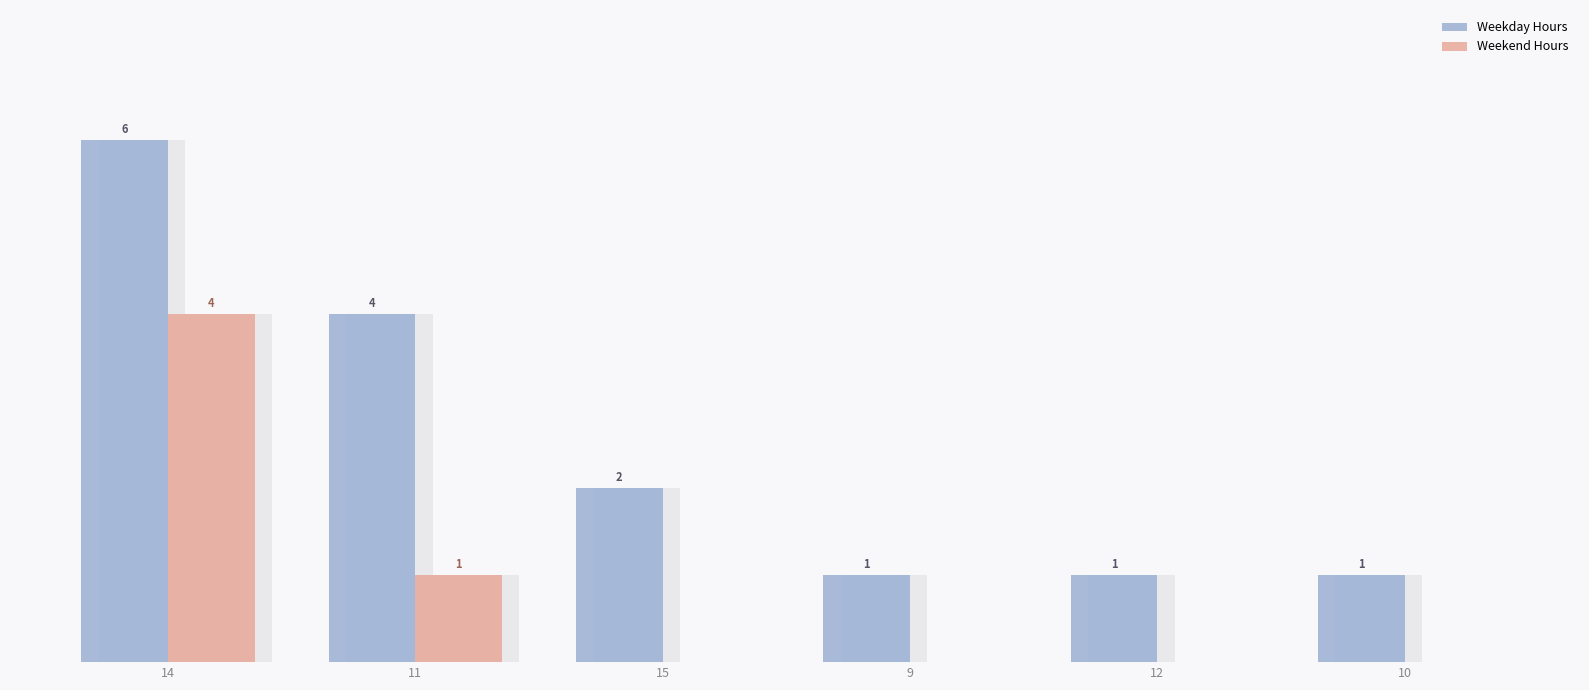

What is the difference between the maximum and minimum values in the Weekday Hours series?

5